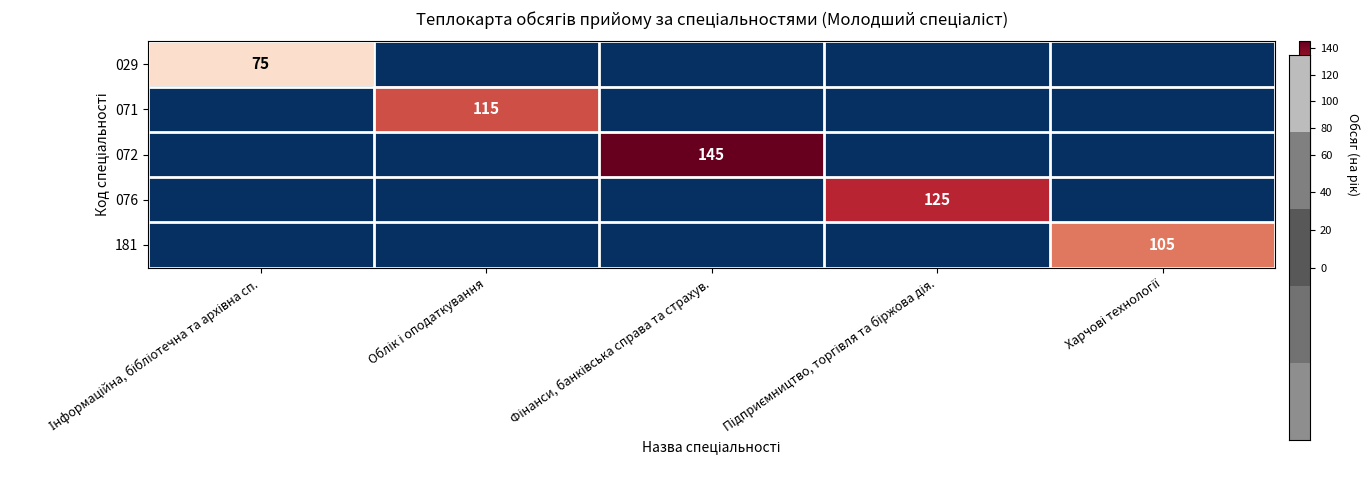

At which category is the sum across all series the highest?

Фінанси, банківська справа та страхув.